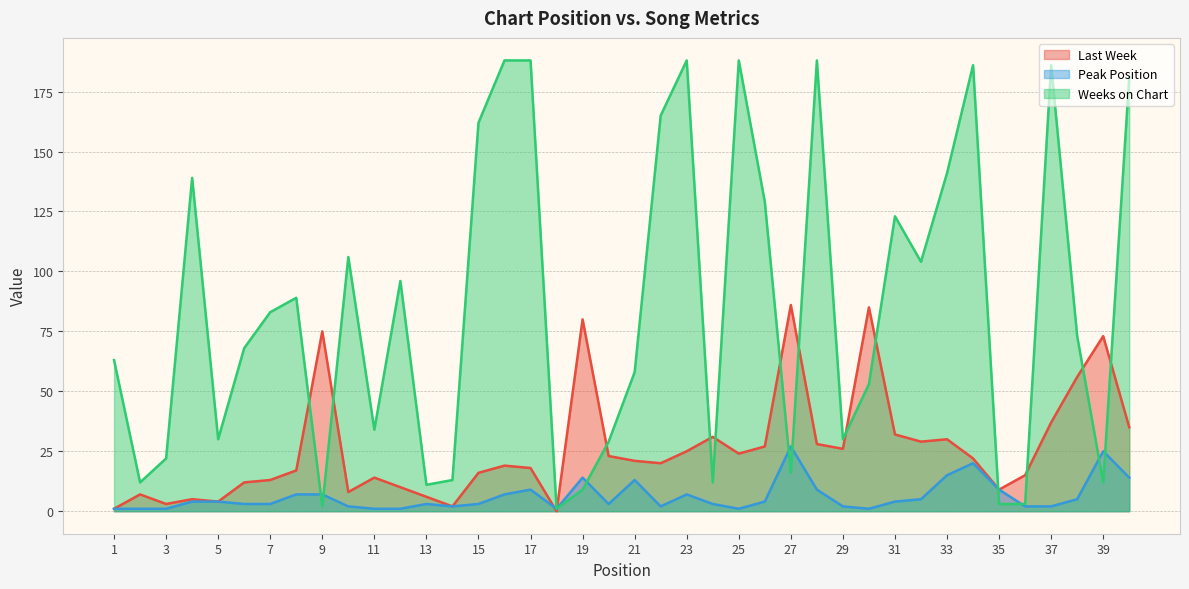

How many lines are shown in the chart?

3